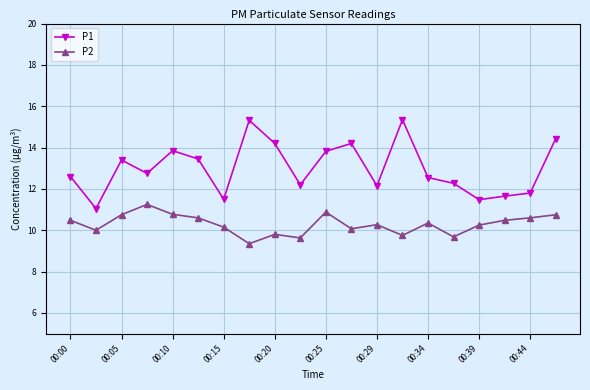

What is the value of the P2 point at the 3rd from the left?

10.8